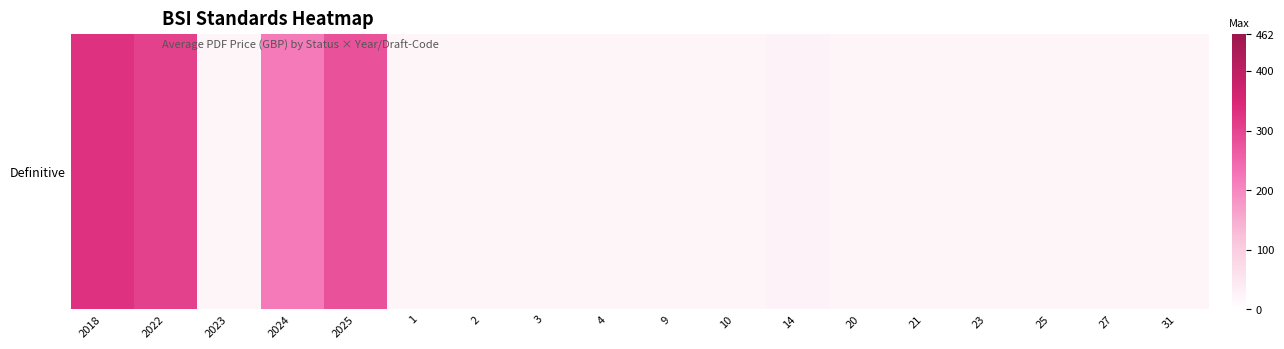

Count the number of values greater than 20.

5